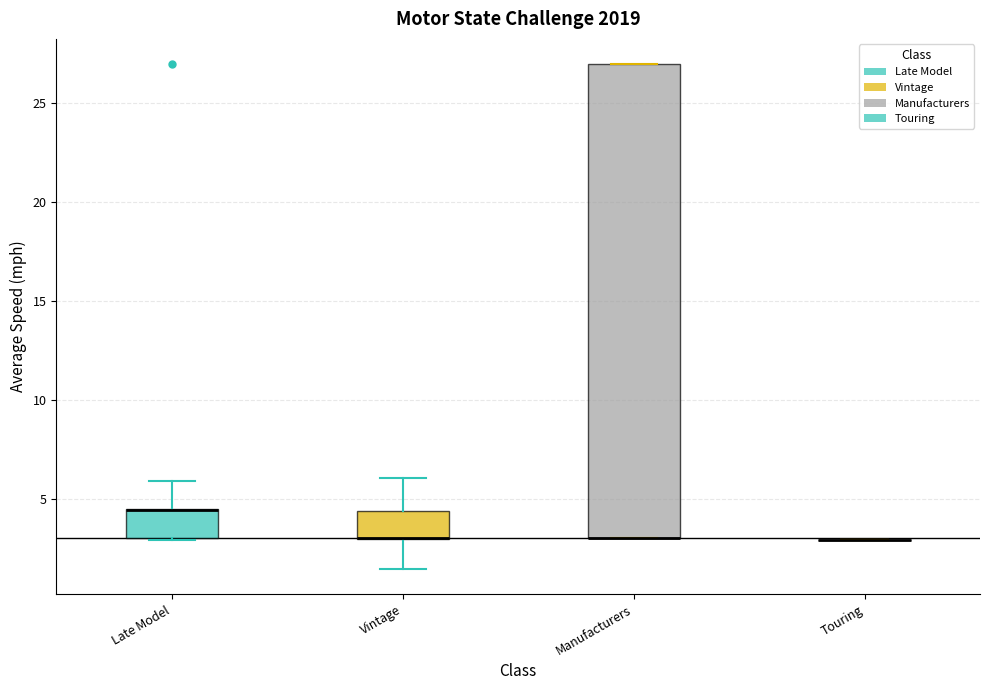

Where does the lower whisker of the box for Vintage end on the y-axis? The values are not printed on the chart, so give them approximately, as read against the axis.

1.5